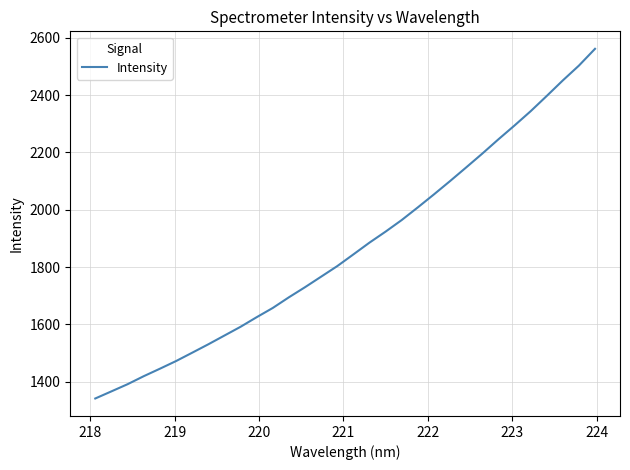

What is the smallest value displayed?

1340.9